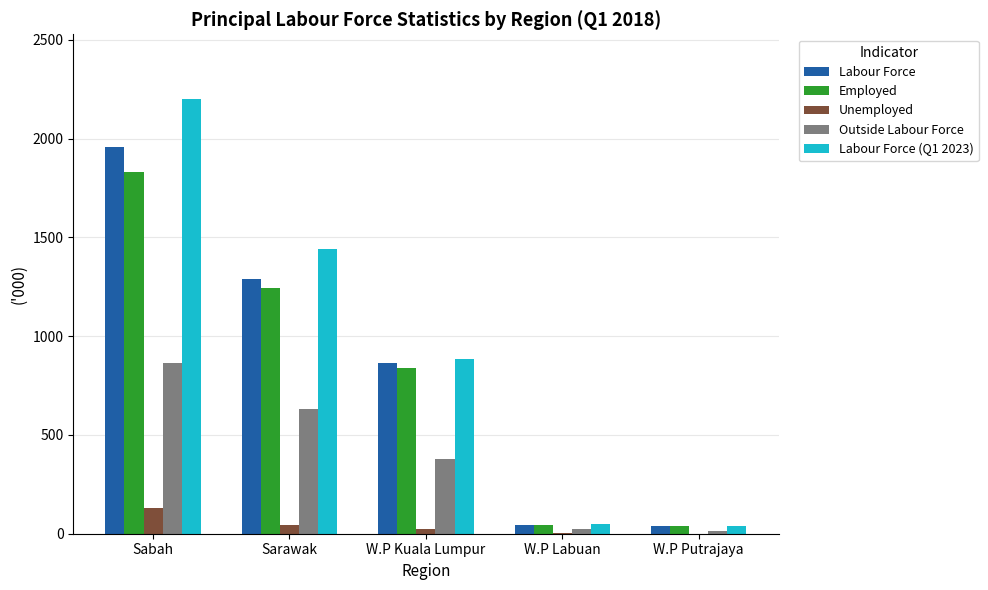

At which label is Employed closest to 934?

W.P Kuala Lumpur